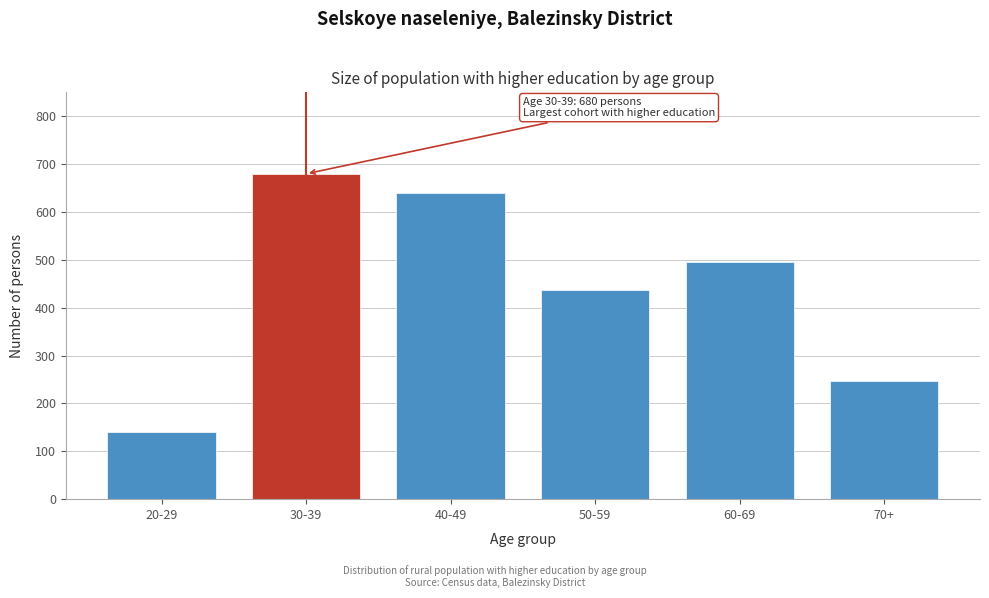

Reading left to right, list all the values displayed in this chart.

20-29=141	30-39=680	40-49=639	50-59=437	60-69=496	70+=246